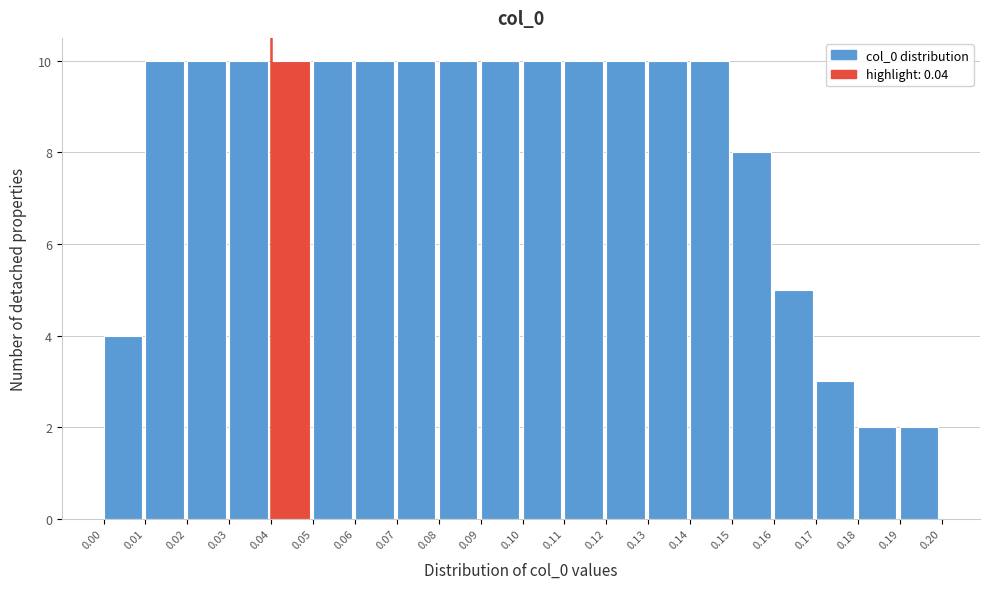

Reading left to right, list every bar in this chart as the range it spans on the x-axis followed by its height. The values are not printed on the chart, so give them approximately, as read against the axis.

0.00 to 0.01: 4
0.01 to 0.02: 10
0.02 to 0.03: 10
0.03 to 0.04: 10
0.04 to 0.05: 10
0.05 to 0.06: 10
0.06 to 0.07: 10
0.07 to 0.08: 10
0.08 to 0.09: 10
0.09 to 0.10: 10
0.10 to 0.11: 10
0.11 to 0.12: 10
0.12 to 0.13: 10
0.13 to 0.14: 10
0.14 to 0.15: 10
0.15 to 0.16: 8
0.16 to 0.17: 5
0.17 to 0.18: 3
0.18 to 0.19: 2
0.19 to 0.20: 2